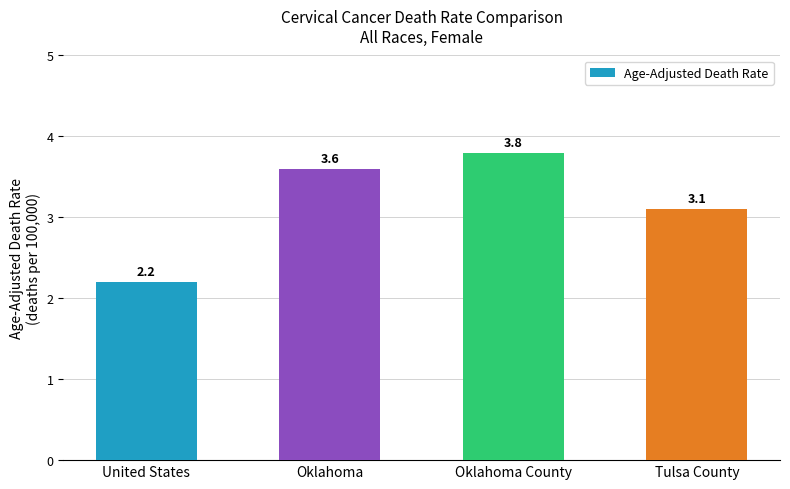

What is the difference between the values at Oklahoma County and Oklahoma?

0.2